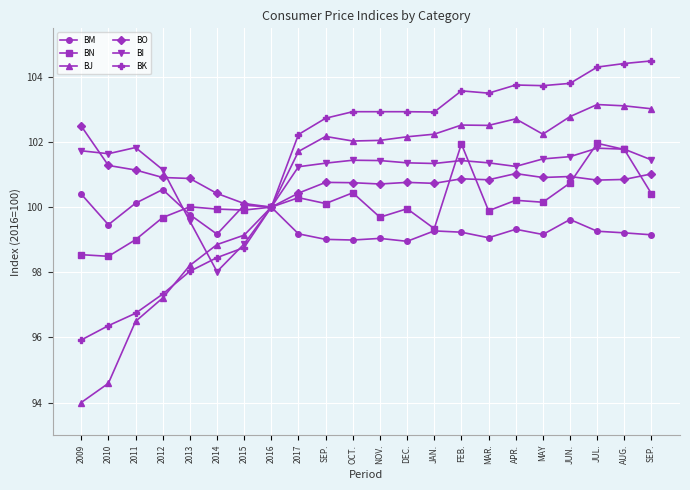

Reading left to right, list all the values displayed in this chart.

BM: 2009=100.4	2010=99.5	2011=100.1	2012=100.5	2013=99.8	2014=99.2	2015=100.1	2016=100.0	2017=99.2	SEP.=99.0	OCT.=99.0	NOV.=99.0	DEC.=99.0	JAN.=99.3	FEB.=99.2	MAR.=99.1	APR.=99.3	MAY=99.2	JUN.=99.6	JUL.=99.3	AUG.=99.2	SEP.=99.2
BN: 2009=98.5	2010=98.5	2011=99.0	2012=99.7	2013=100.0	2014=99.9	2015=99.9	2016=100.0	2017=100.3	SEP.=100.1	OCT.=100.4	NOV.=99.7	DEC.=100.0	JAN.=99.3	FEB.=101.9	MAR.=99.9	APR.=100.2	MAY=100.2	JUN.=100.7	JUL.=102.0	AUG.=101.8	SEP.=100.4
BJ: 2009=94.0	2010=94.6	2011=96.5	2012=97.2	2013=98.2	2014=98.8	2015=99.1	2016=100.0	2017=101.7	SEP.=102.2	OCT.=102.0	NOV.=102.0	DEC.=102.2	JAN.=102.2	FEB.=102.5	MAR.=102.5	APR.=102.7	MAY=102.2	JUN.=102.8	JUL.=103.2	AUG.=103.1	SEP.=103.0
BO: 2009=102.5	2010=101.3	2011=101.1	2012=100.9	2013=100.9	2014=100.4	2015=100.1	2016=100.0	2017=100.4	SEP.=100.8	OCT.=100.8	NOV.=100.7	DEC.=100.8	JAN.=100.7	FEB.=100.9	MAR.=100.8	APR.=101.0	MAY=100.9	JUN.=100.9	JUL.=100.8	AUG.=100.8	SEP.=101.0
BI: 2009=101.7	2010=101.6	2011=101.8	2012=101.2	2013=99.6	2014=98.0	2015=98.9	2016=100.0	2017=101.2	SEP.=101.3	OCT.=101.4	NOV.=101.4	DEC.=101.4	JAN.=101.3	FEB.=101.4	MAR.=101.4	APR.=101.2	MAY=101.5	JUN.=101.5	JUL.=101.8	AUG.=101.8	SEP.=101.5
BK: 2009=95.9	2010=96.4	2011=96.7	2012=97.3	2013=98.0	2014=98.5	2015=98.8	2016=100.0	2017=102.2	SEP.=102.7	OCT.=102.9	NOV.=102.9	DEC.=102.9	JAN.=102.9	FEB.=103.6	MAR.=103.5	APR.=103.8	MAY=103.7	JUN.=103.8	JUL.=104.3	AUG.=104.4	SEP.=104.5